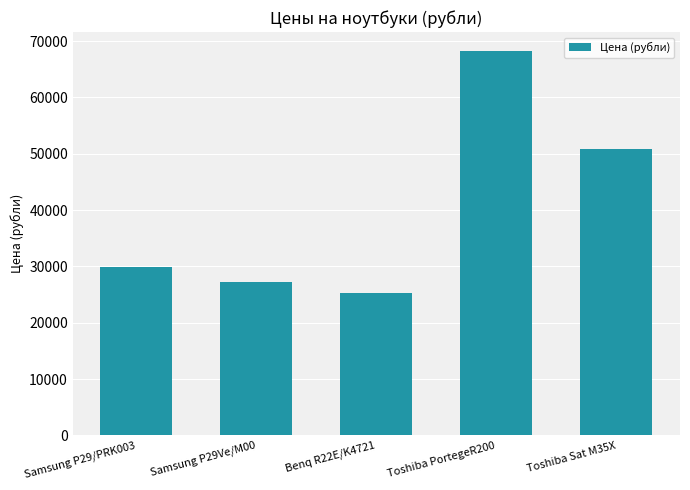

List the labels in order of value, smallest first.

Benq R22E/K4721, Samsung P29Ve/M00, Samsung P29/PRK003, Toshiba Sat M35X, Toshiba PortegeR200